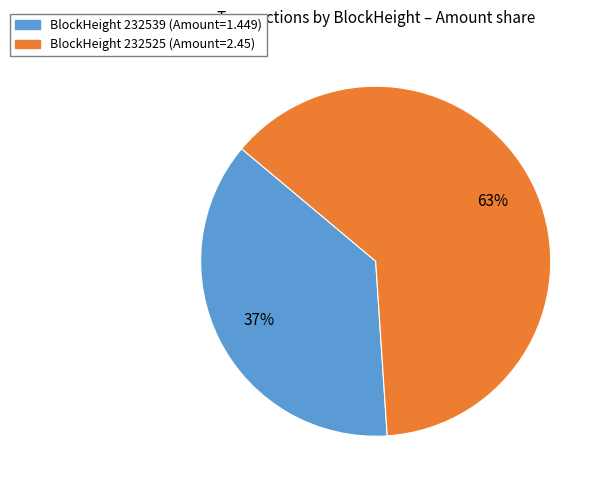

Is there a majority slice in this chart?

Yes